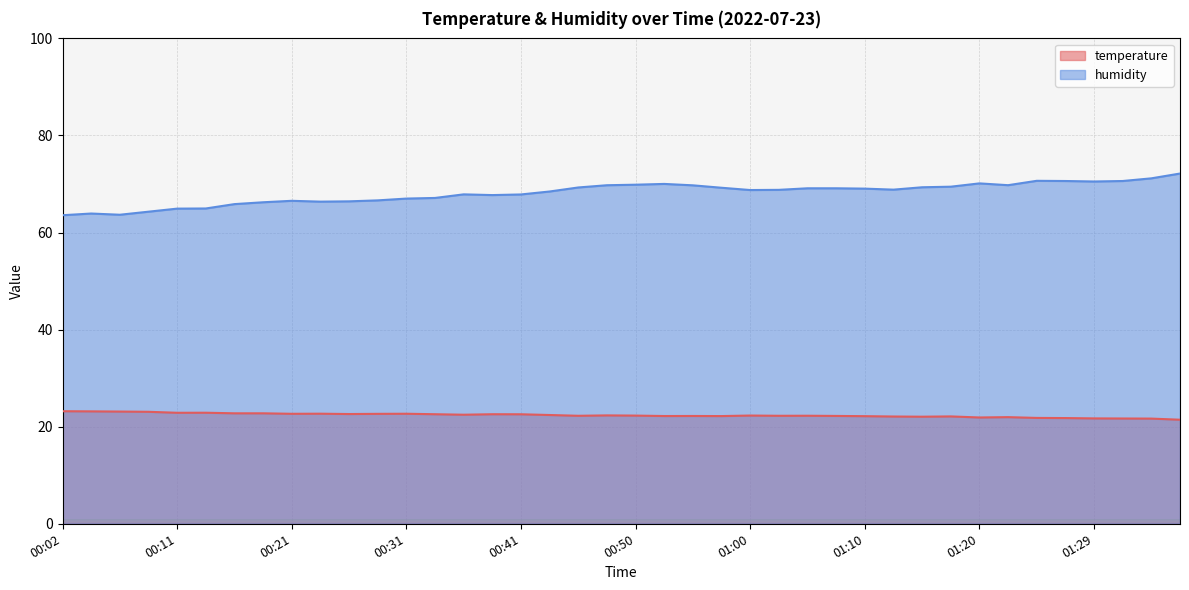

What is the difference between the maximum and minimum values in the temperature series?

1.8